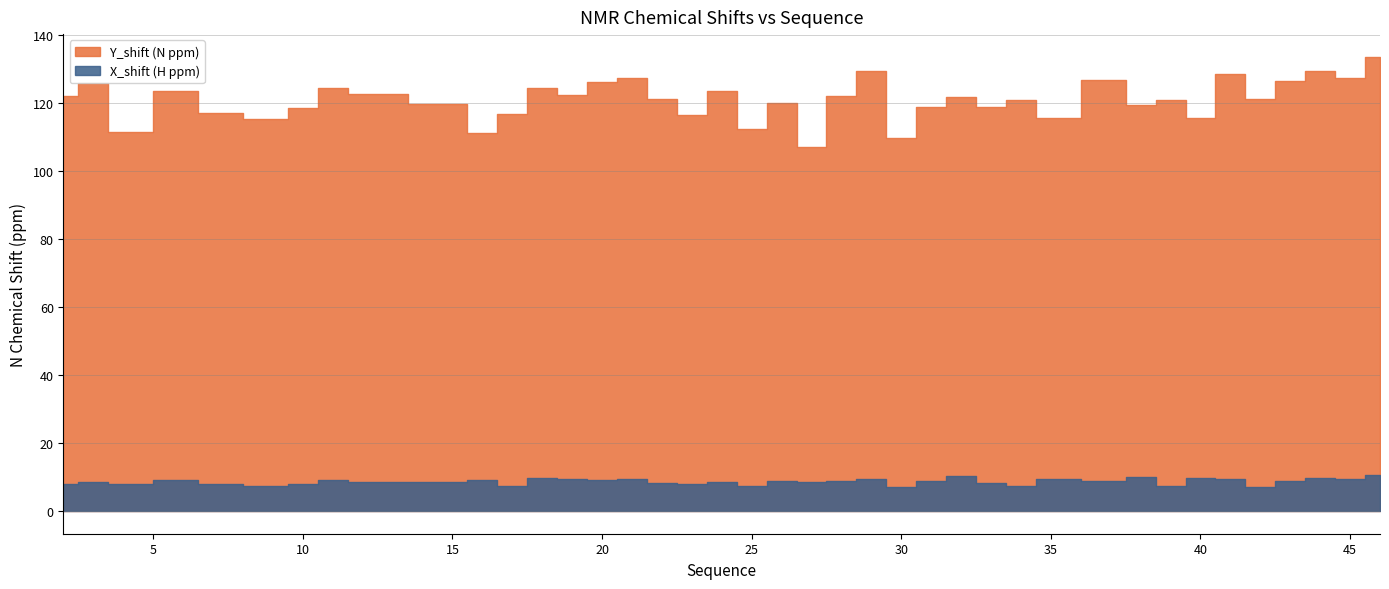

What is the highest value of the Y_shift series?

133.6